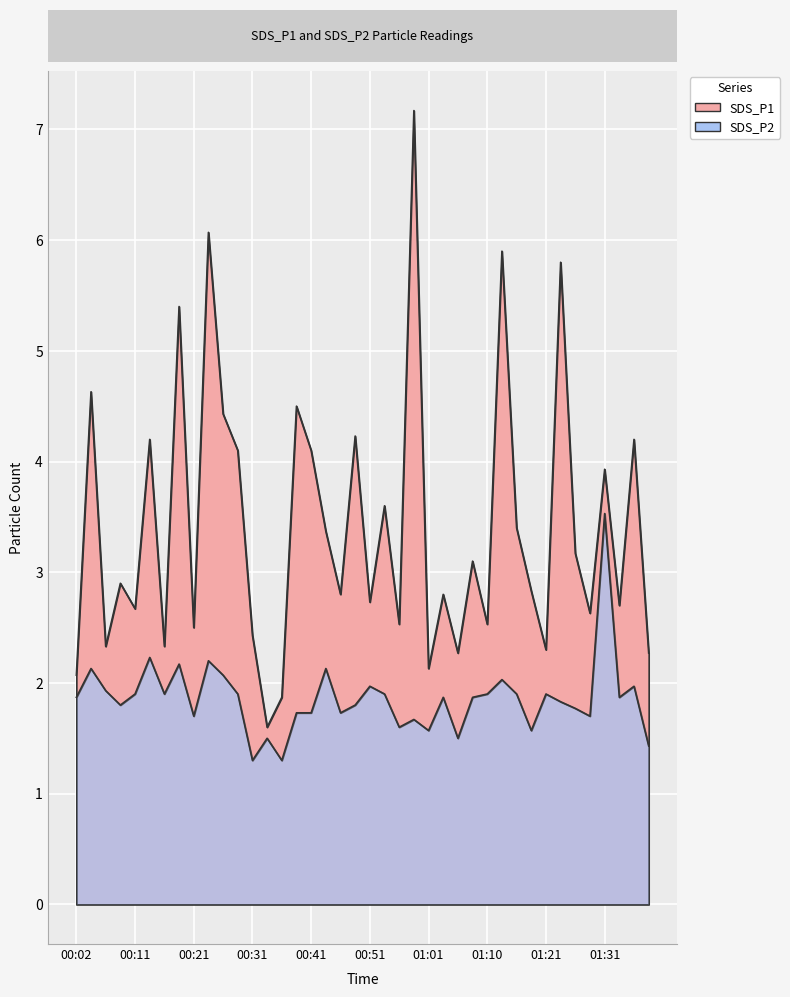

How many interior local peaks does the SDS_P1 series have?

15